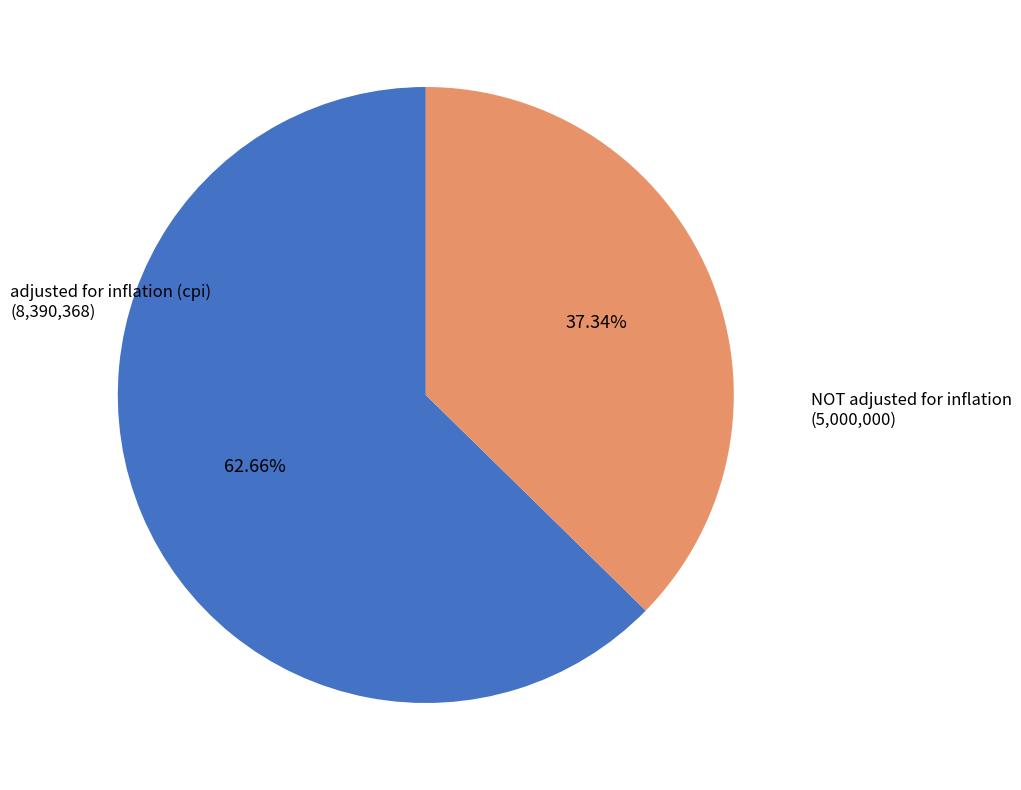

How many slices are in this pie chart?

2